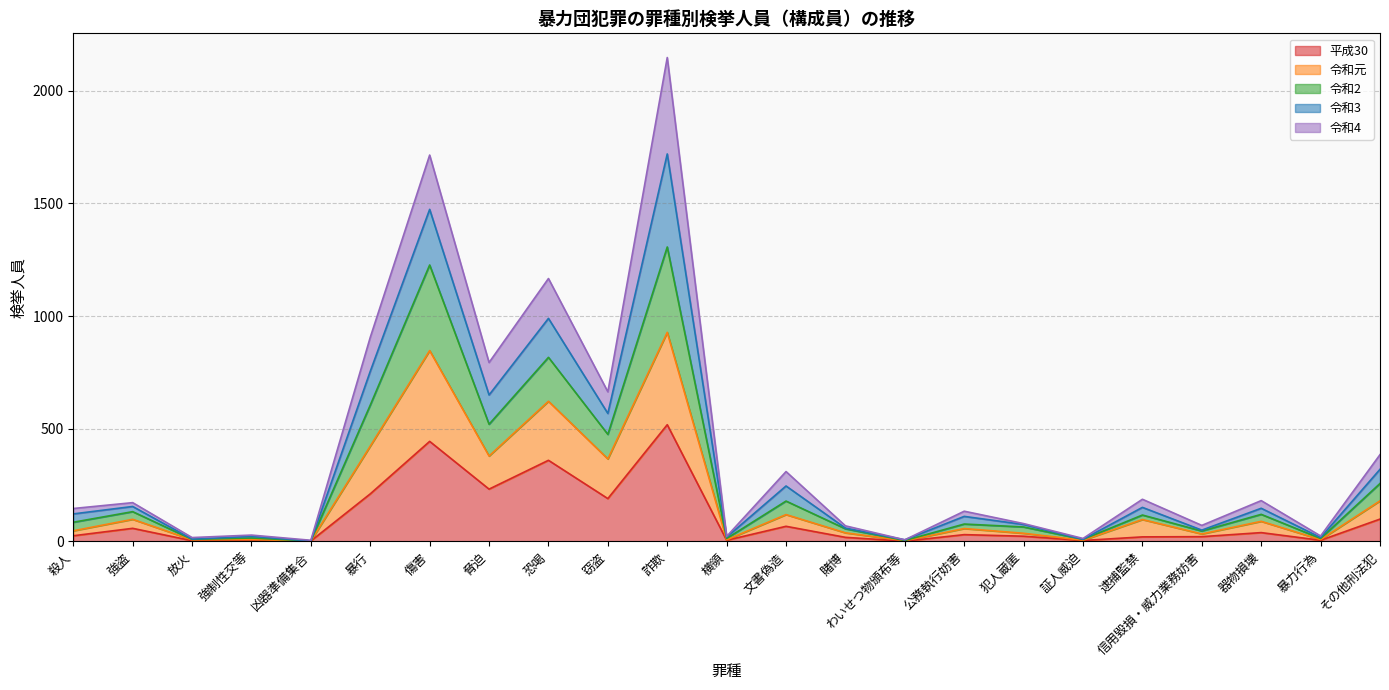

At which label does 令和元 reach its peak?

詐欺